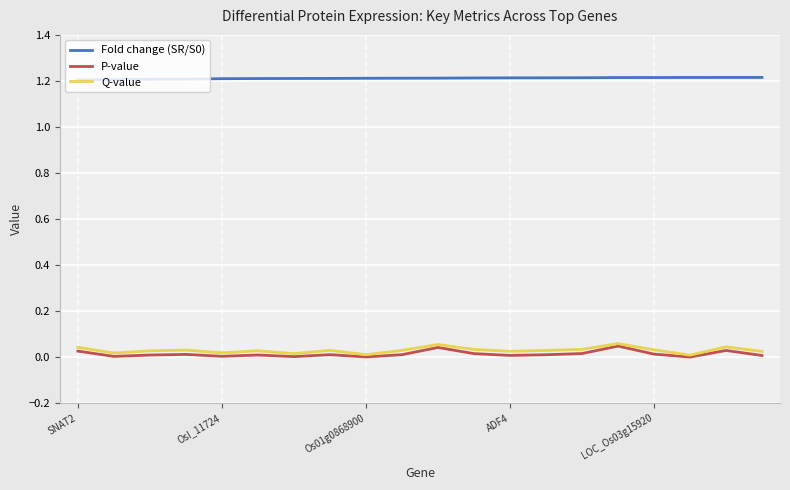

True or false: Q-value and Fold change (SR/S0) cross at least once.

False